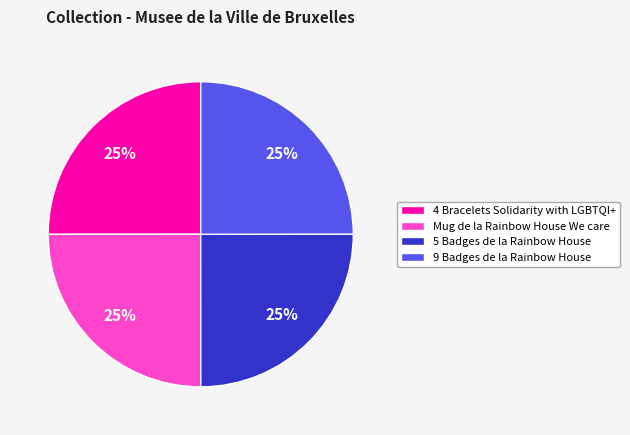

What percentage is the Mug de la Rainbow House We care slice, to the nearest percent?

25%